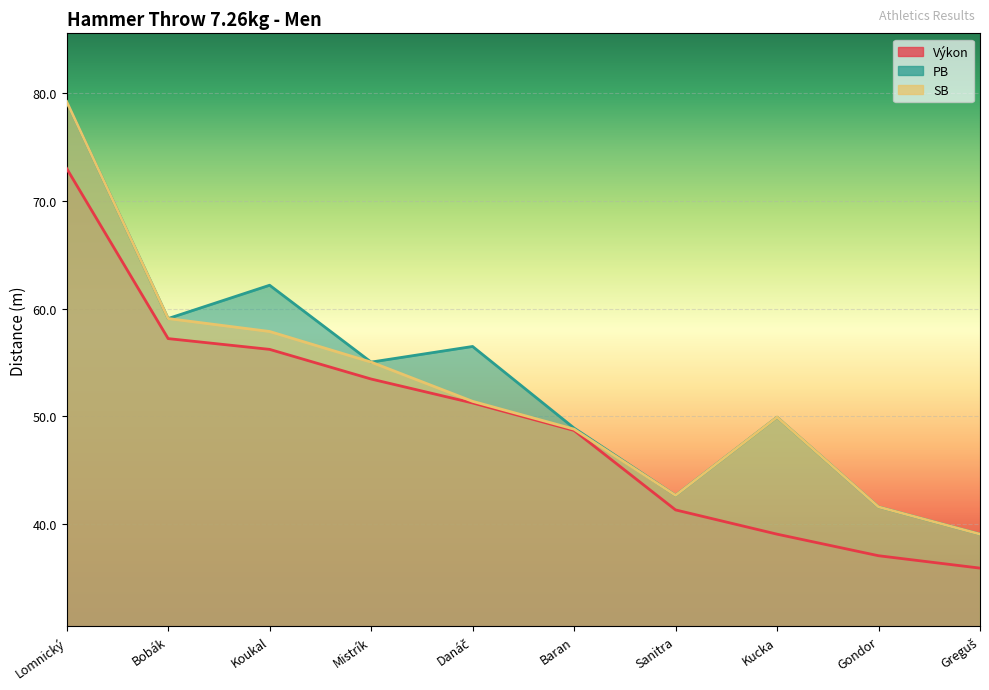

What position from the left is Sanitra?

7